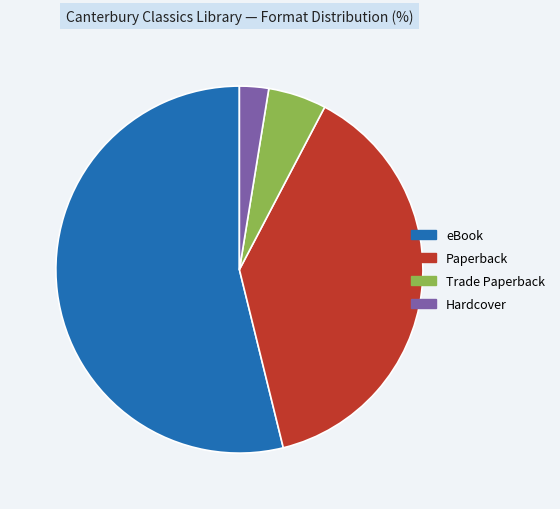

How many slices are in this pie chart?

4